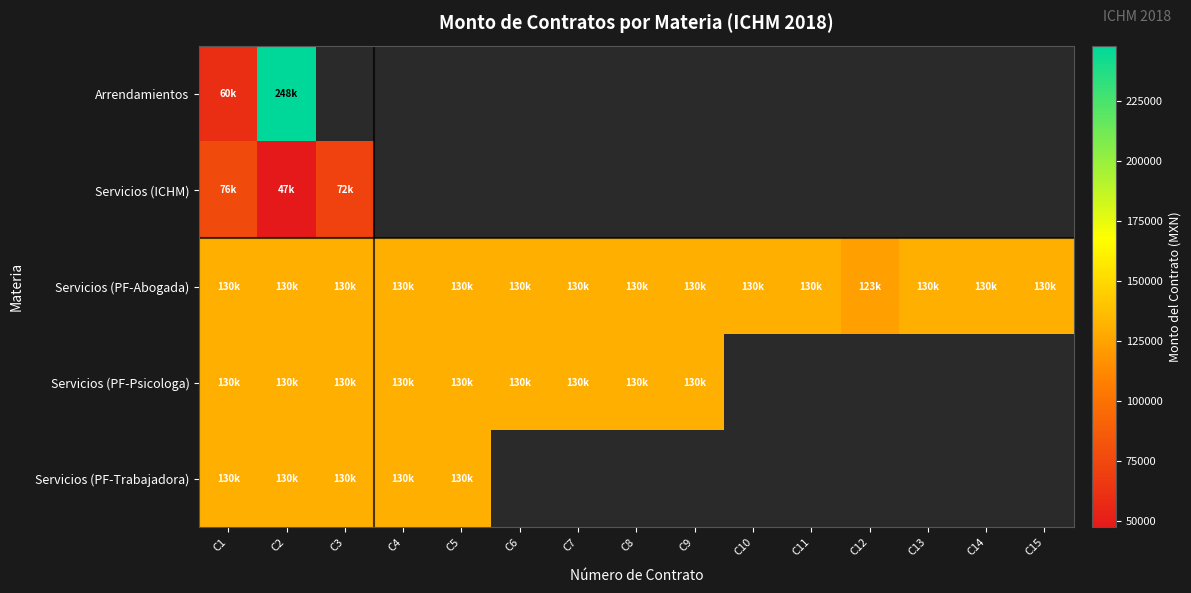

At how many categories does at least one series exceed 201690?

1